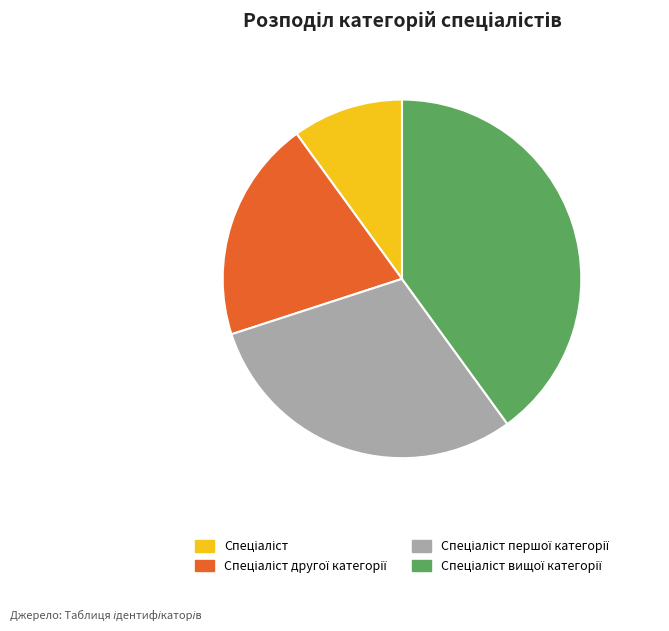

Is there any slice that represents more than half of the pie?

No